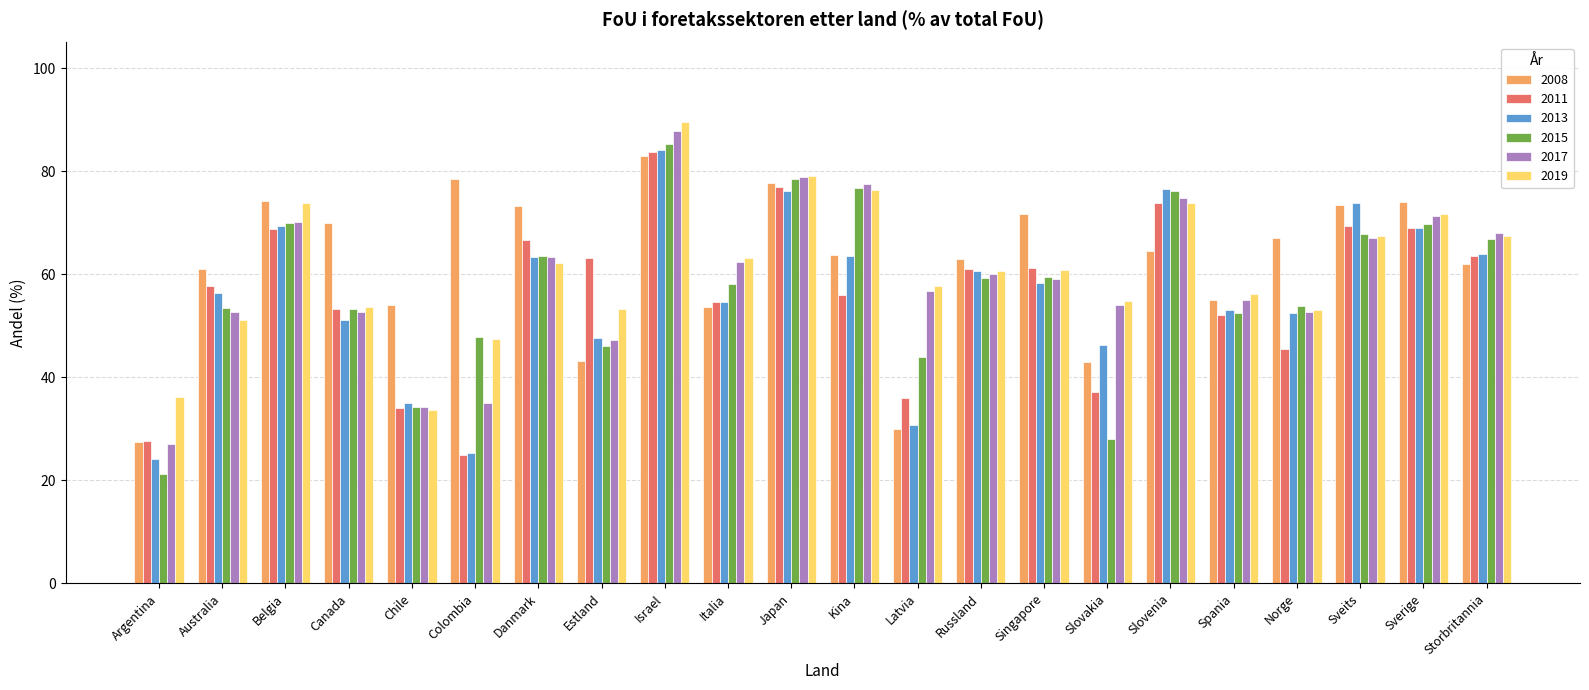

What is the greatest value displayed?

89.7